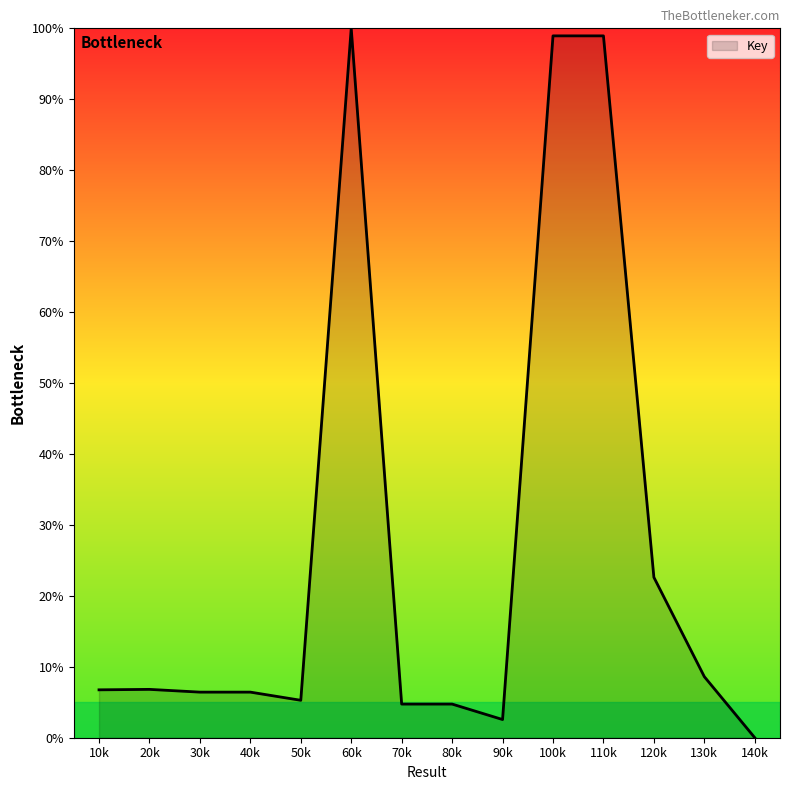

Count the number of data series in this chart.

1